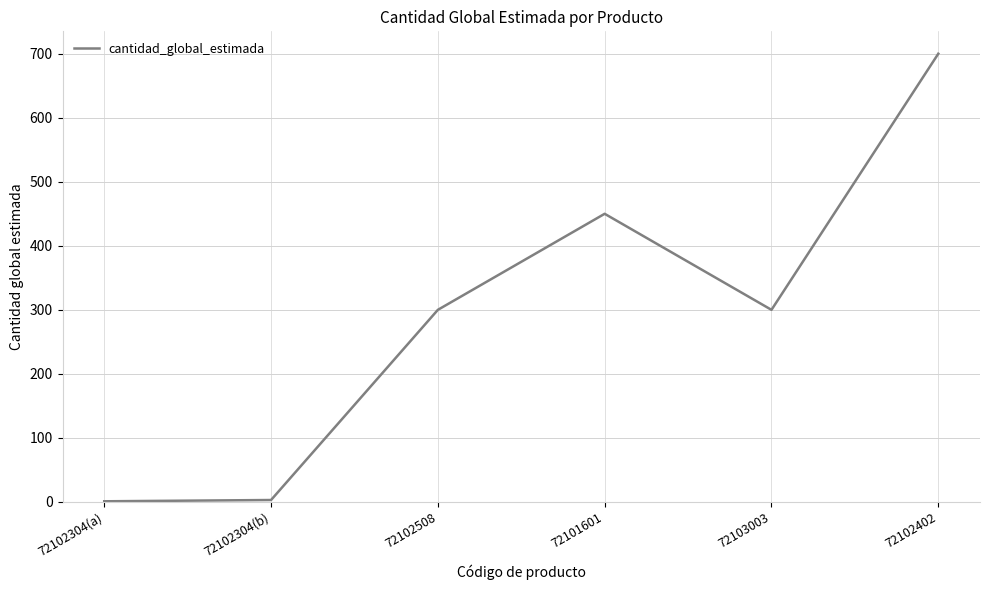

Read the value at 72103003.

300